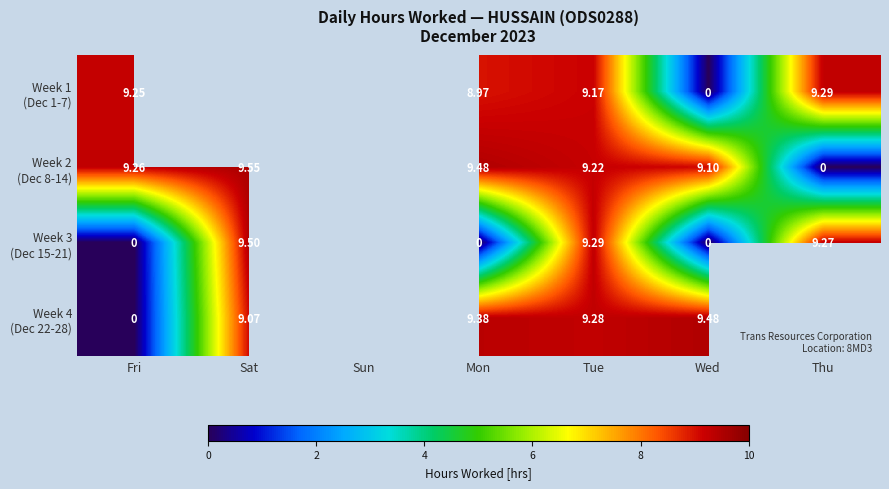

Between Fri and Wed, which series saw the biggest shift?

Week 4 (Dec 22-28)